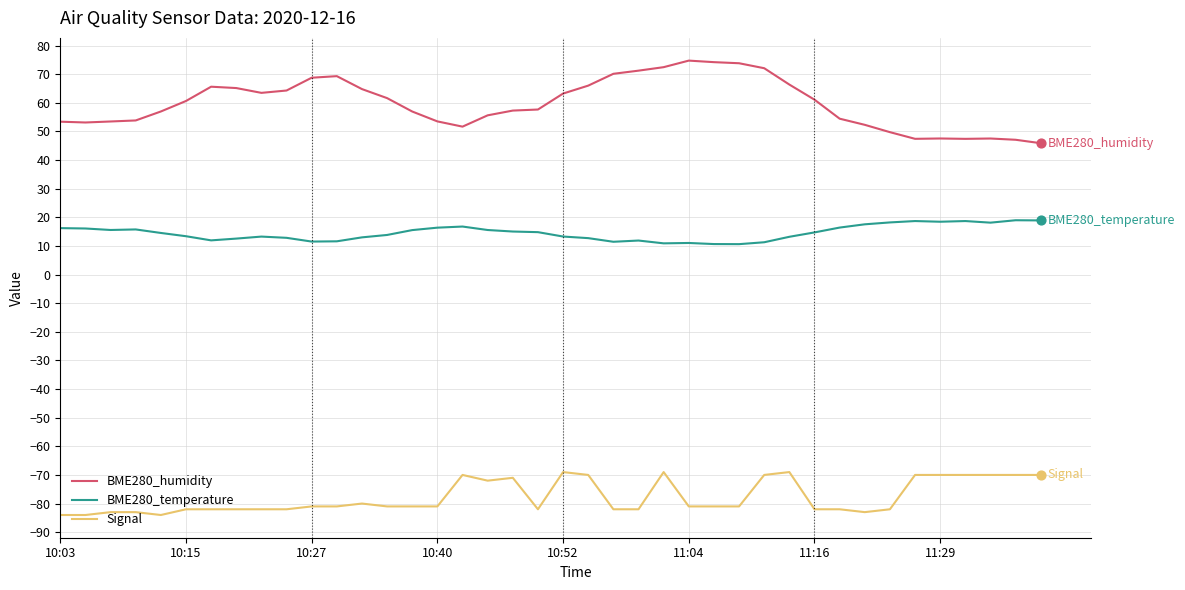

Which series has the largest total across all categories?

BME280_humidity